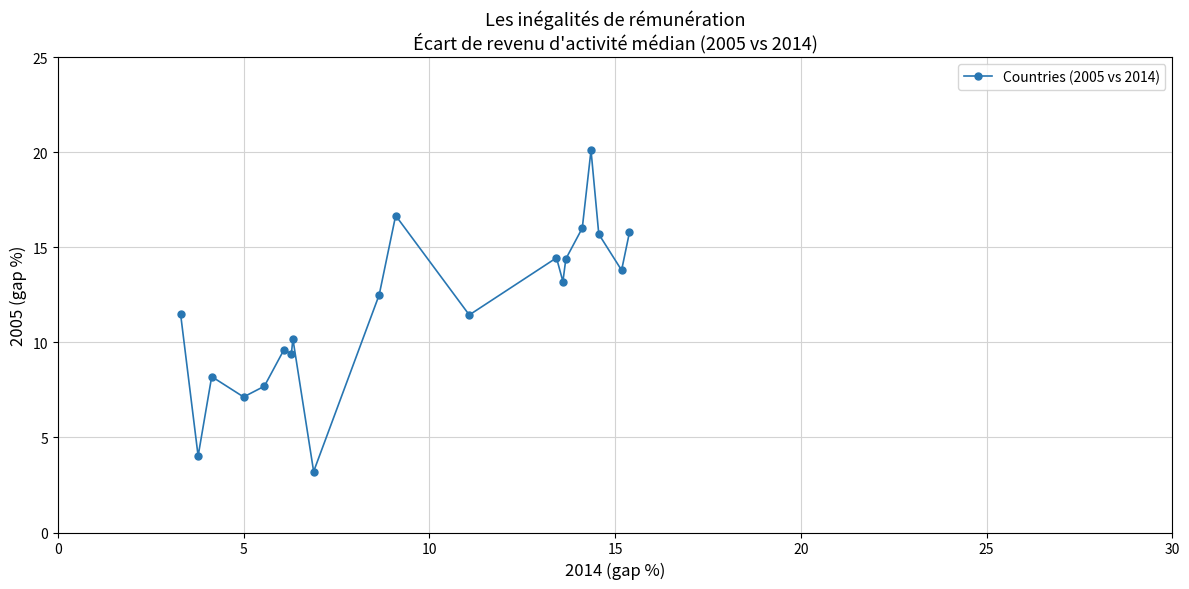

True or false: the data has more than 2 interior local peaks.

True